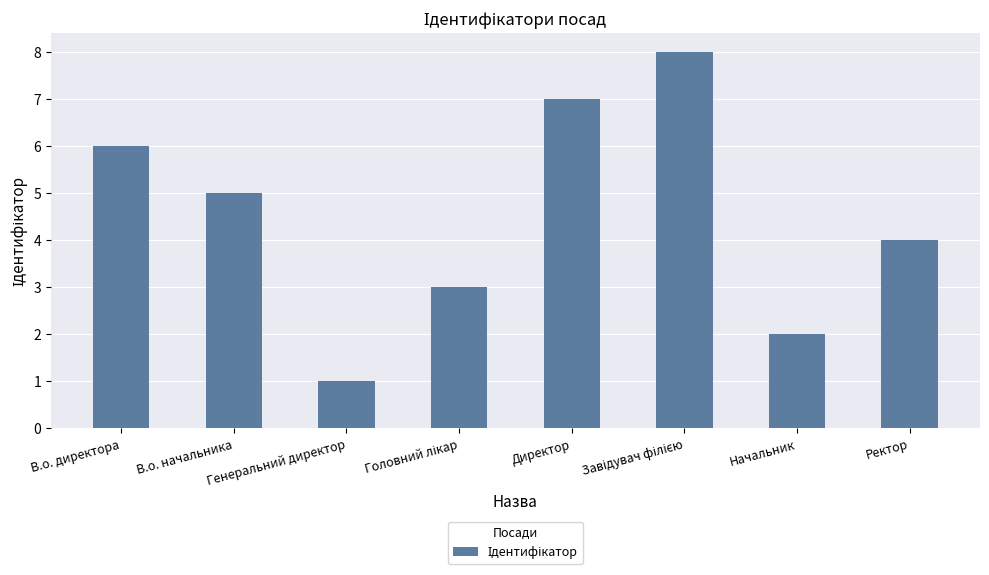

What is the maximum value shown in the chart?

8